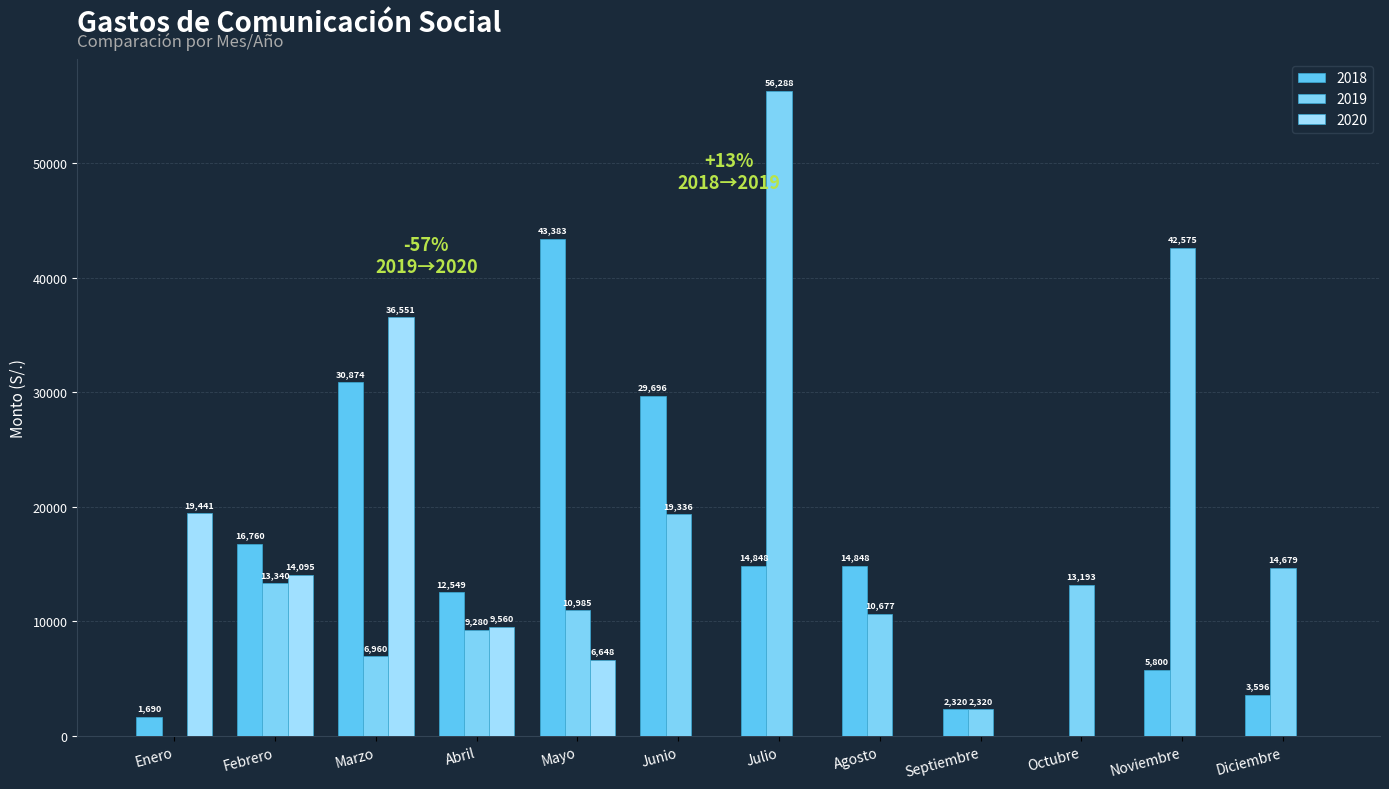

What is the sum of the 2019 values at Septiembre and Junio?

21656.0